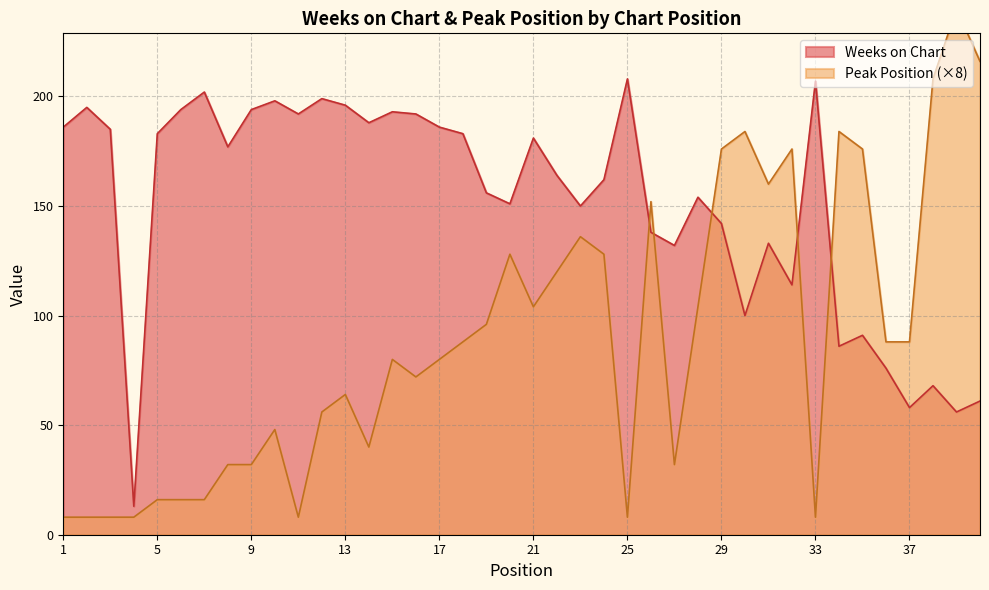

What is the spread (max minus min) of values at 14?

148